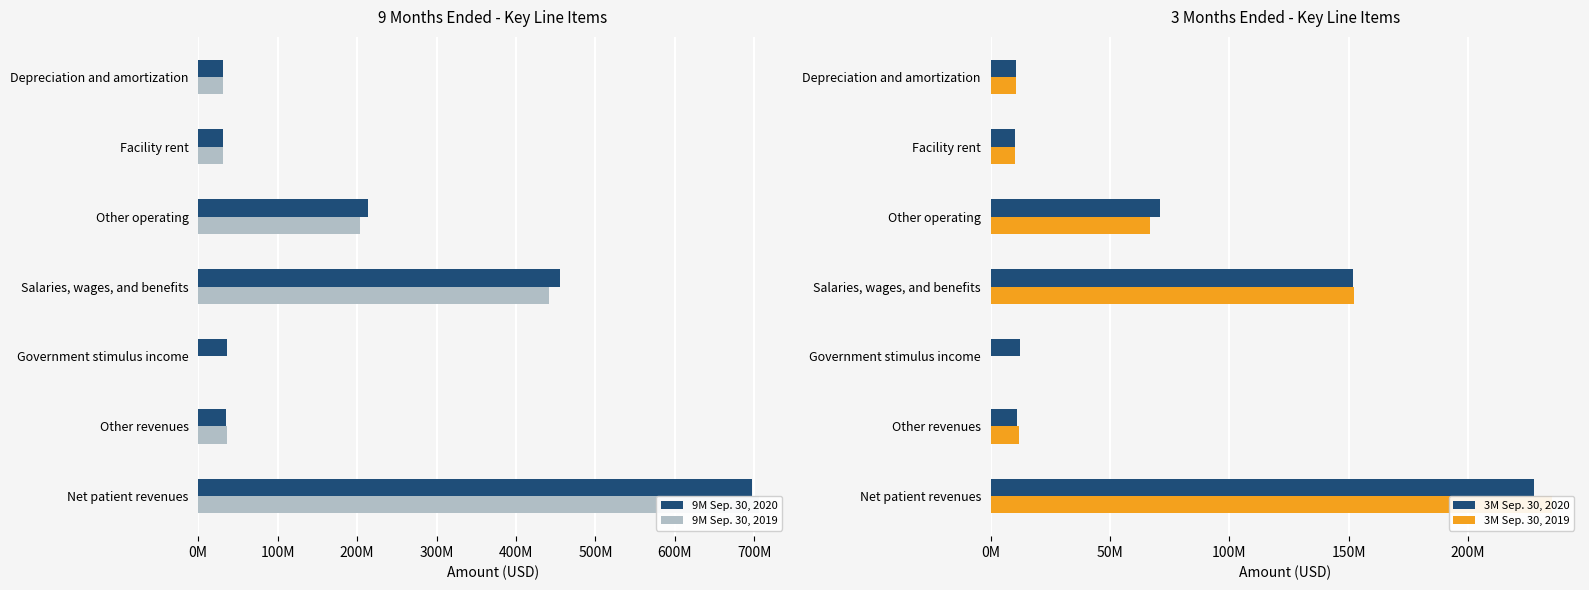

What are all the series names shown in the legend?

9M Sep. 30, 2020, 9M Sep. 30, 2019, 3M Sep. 30, 2020, 3M Sep. 30, 2019